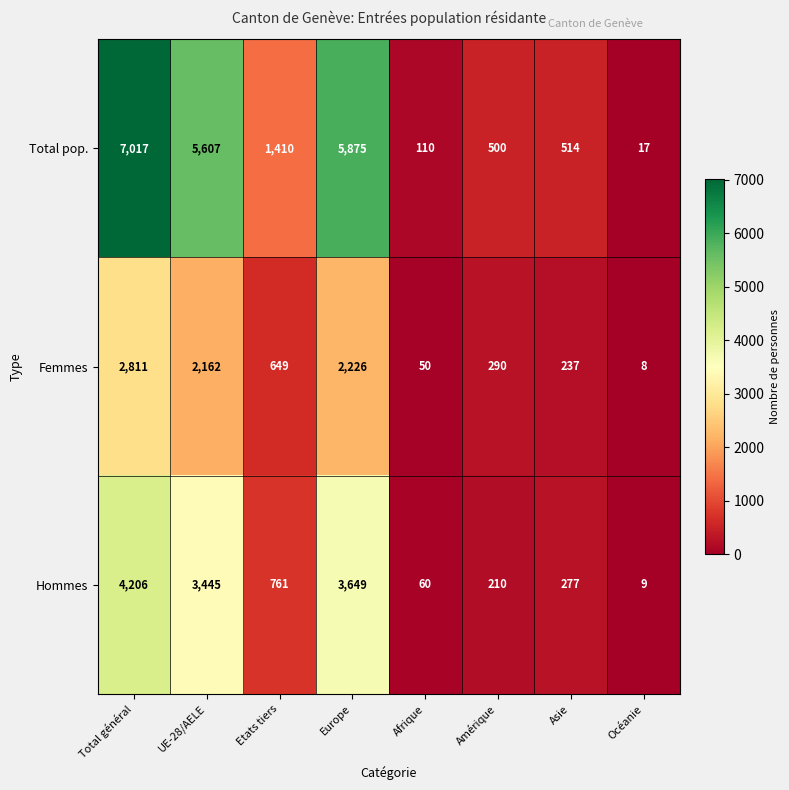

List the series in order of their peak value, lowest first.

Femmes, Hommes, Total pop.